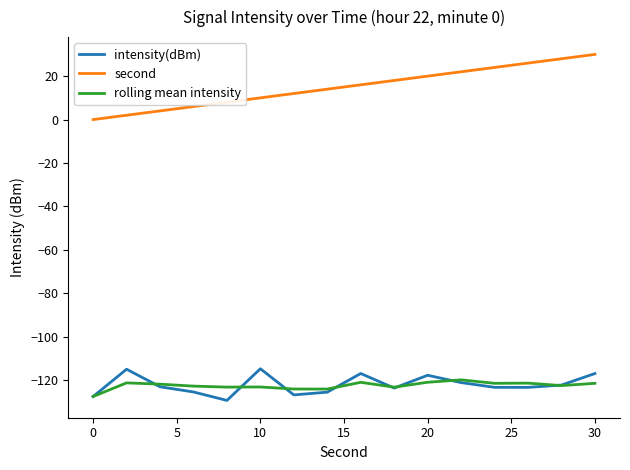

What is the maximum value shown in the chart?

30.0